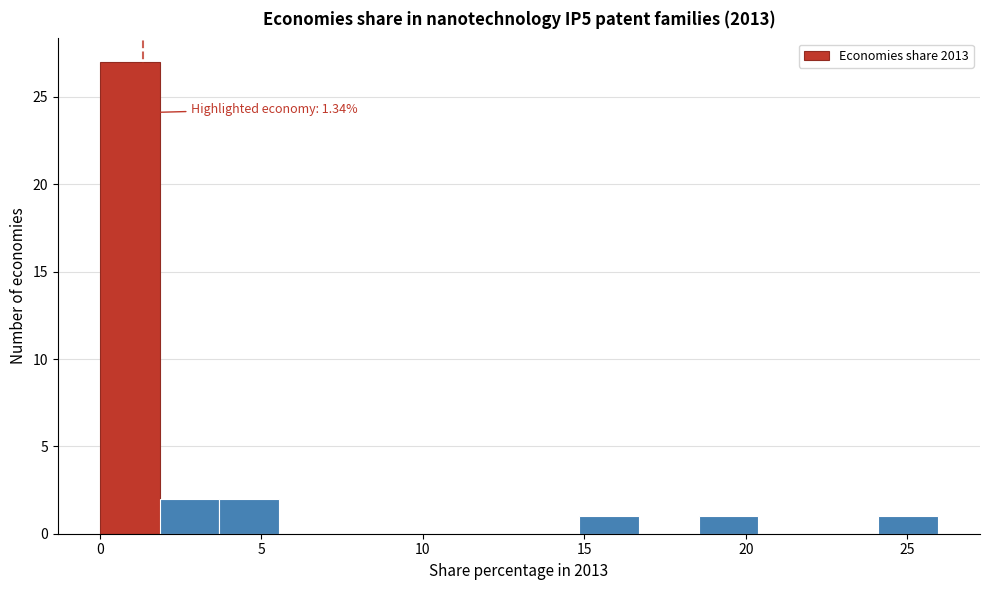

Around what value on the x-axis is the tallest bar? Give the approximate position of its centre, as read against the axis.

1.0